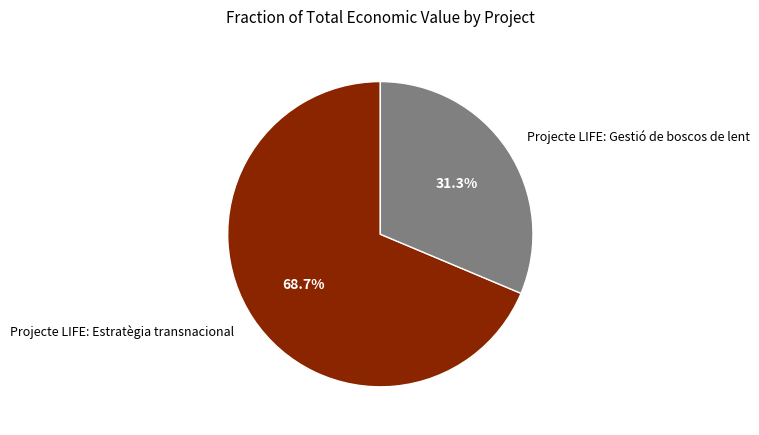

Combined, what portion of the pie is Projecte LIFE: Estratègia transnacional and Projecte LIFE: Gestió de boscos de lent?

100.0%